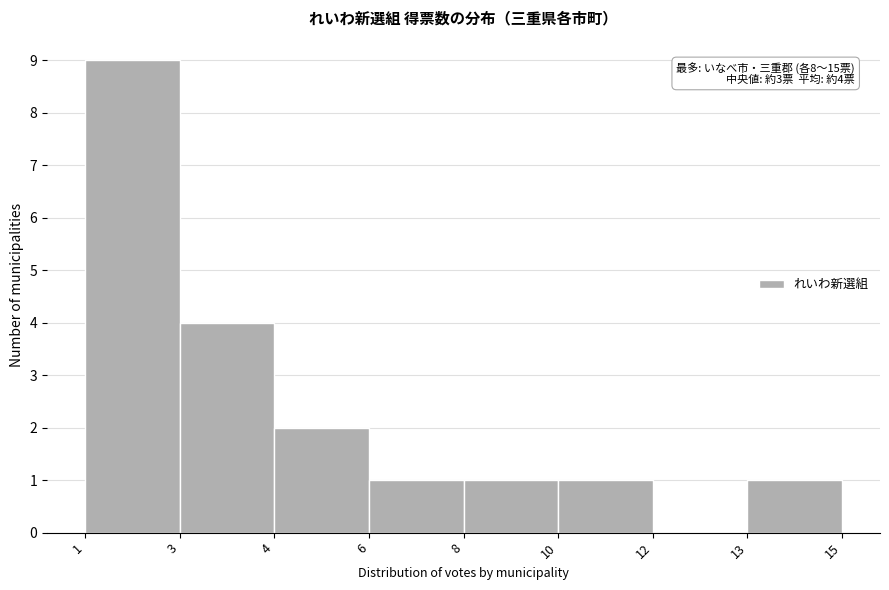

Reading right to left, what are all the values shown in this chart?

13=1	12=0	10=1	8=1	6=1	4=2	3=4	1=9